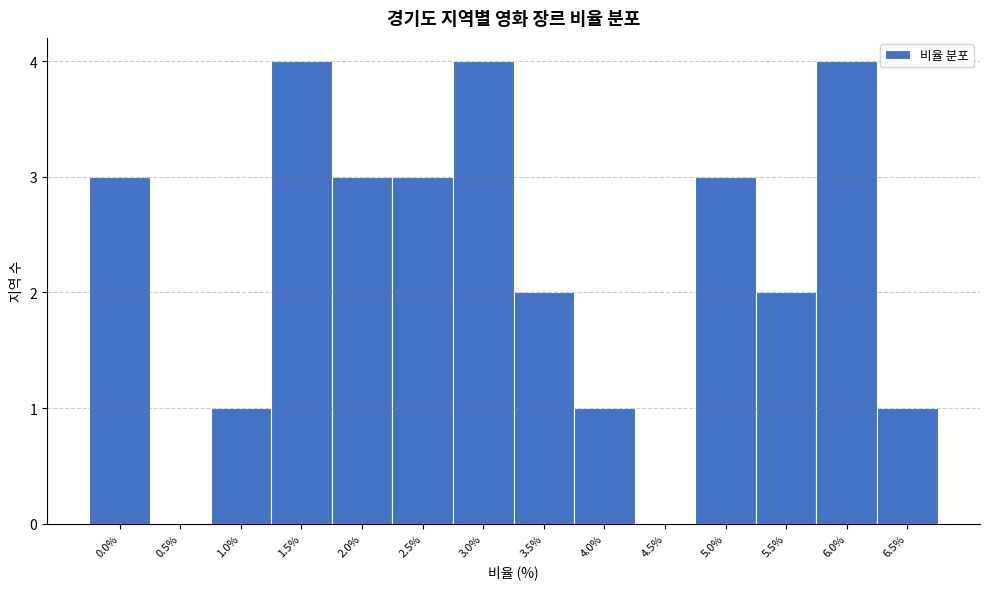

Reading left to right, what are all the values shown in this chart?

0.0%=3	0.5%=0	1.0%=1	1.5%=4	2.0%=3	2.5%=3	3.0%=4	3.5%=2	4.0%=1	4.5%=0	5.0%=3	5.5%=2	6.0%=4	6.5%=1